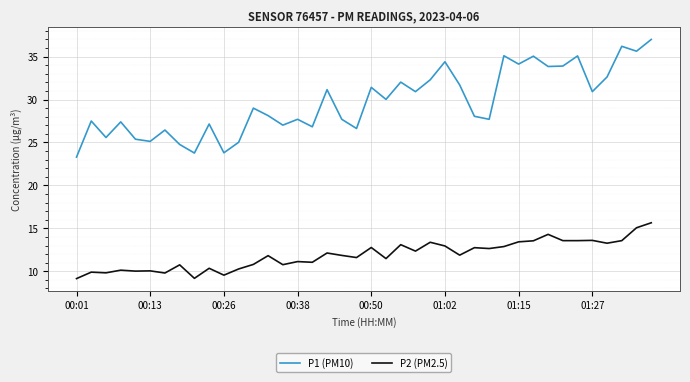

What is the smallest value displayed?

9.2